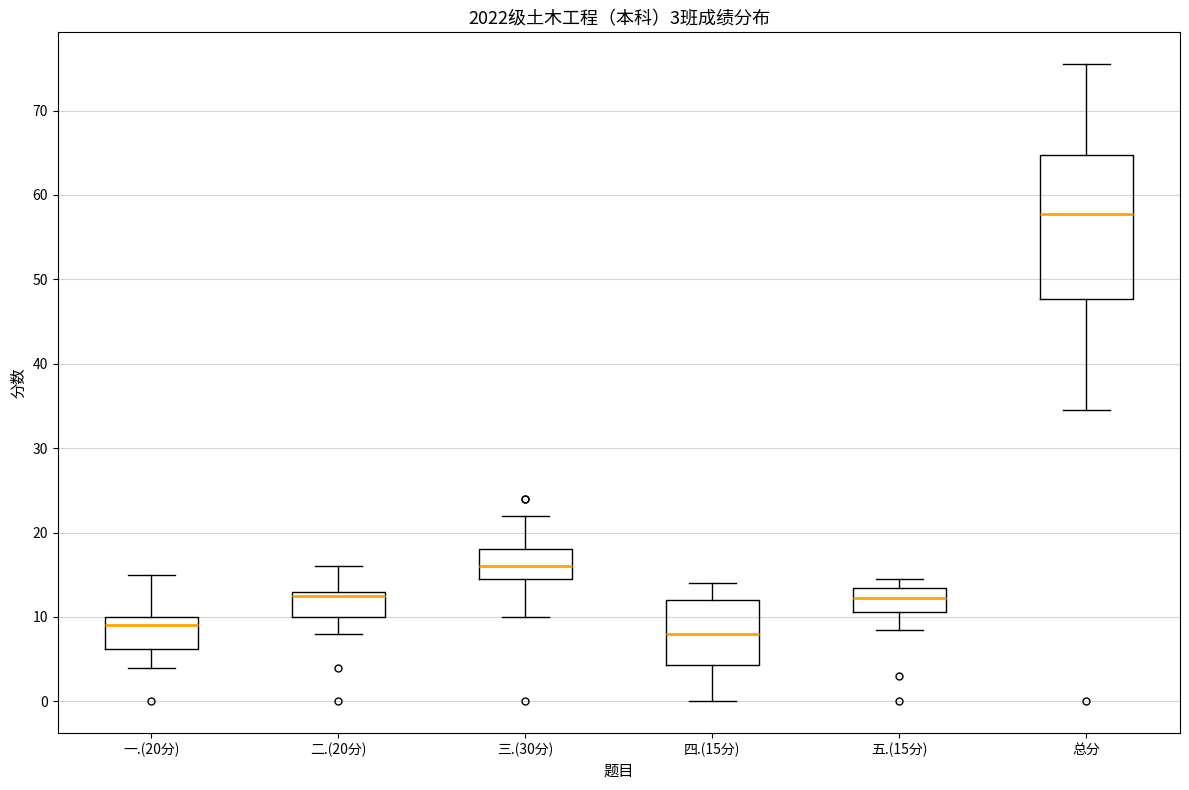

Which box has the highest median line?

总分